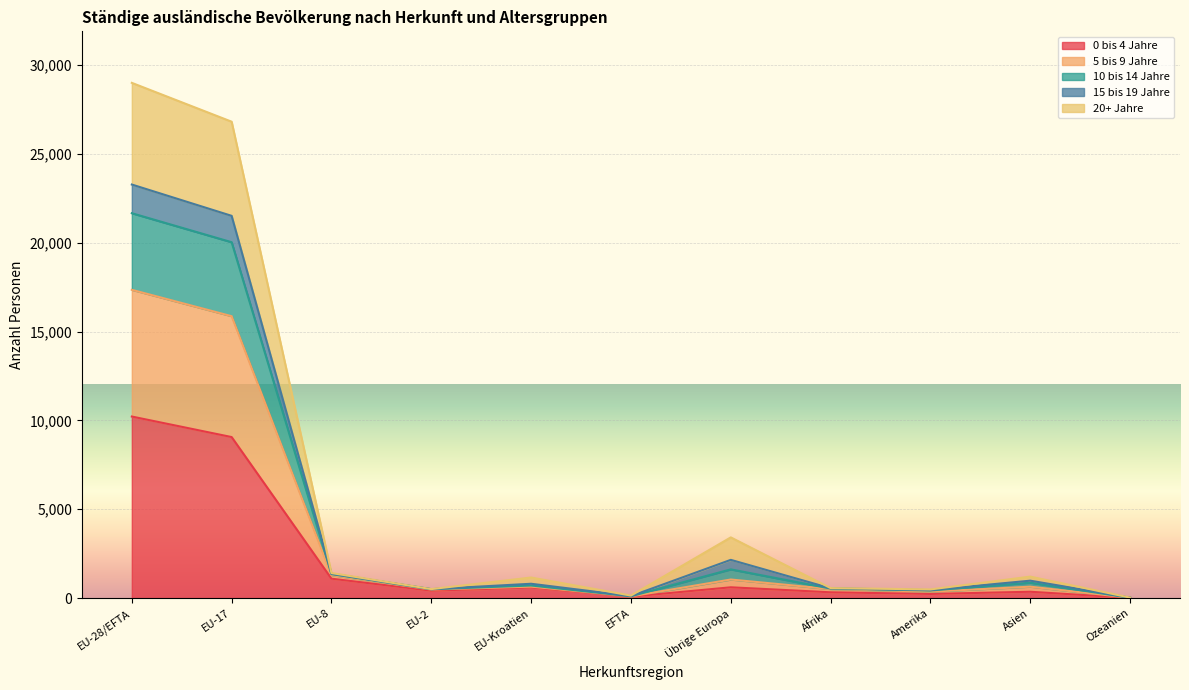

At which label does 0 bis 4 Jahre reach its peak?

EU-28/EFTA